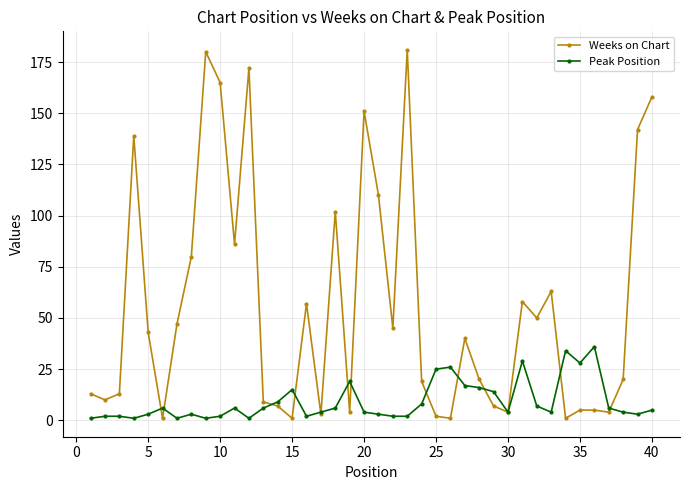

Does the chart have visible grid lines?

Yes